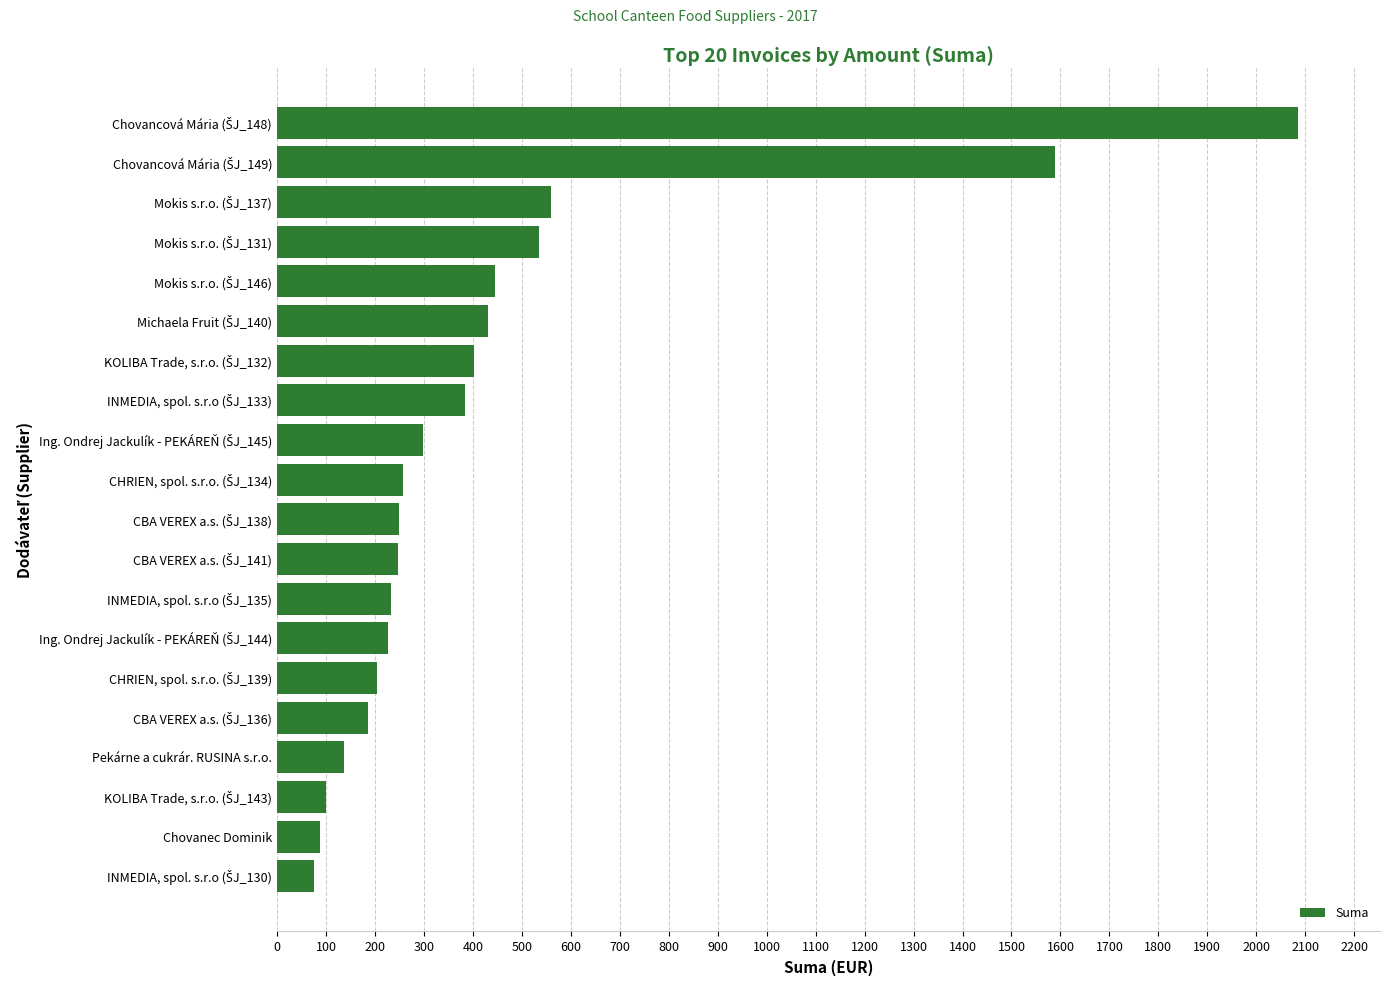

What is the difference between the maximum and minimum values?

2010.5